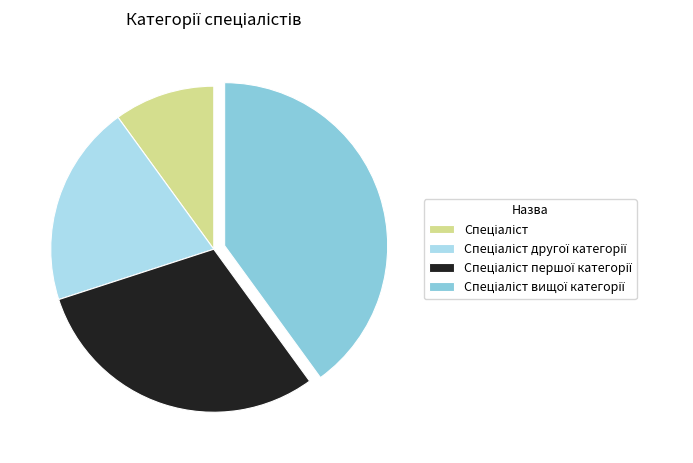

Is there any slice that represents more than half of the pie?

No